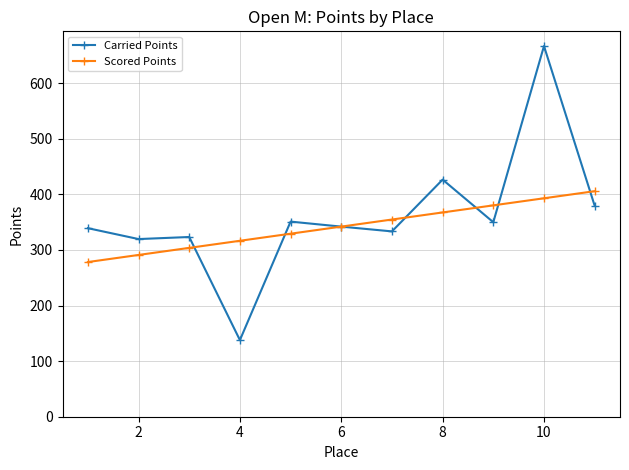

What is the value of the Carried Points point at the 8th from the left?

426.6